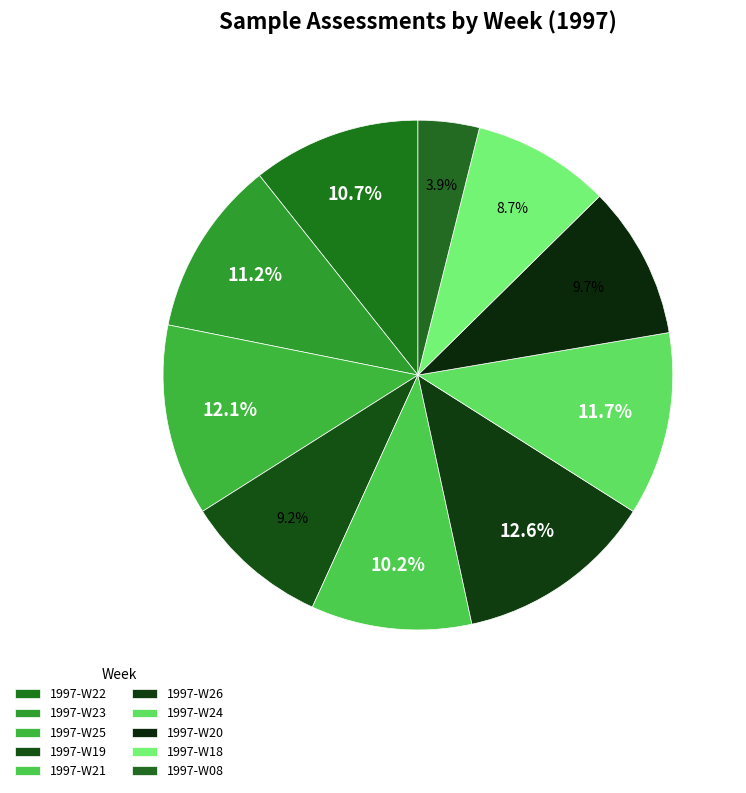

How many segments does this pie chart have?

10